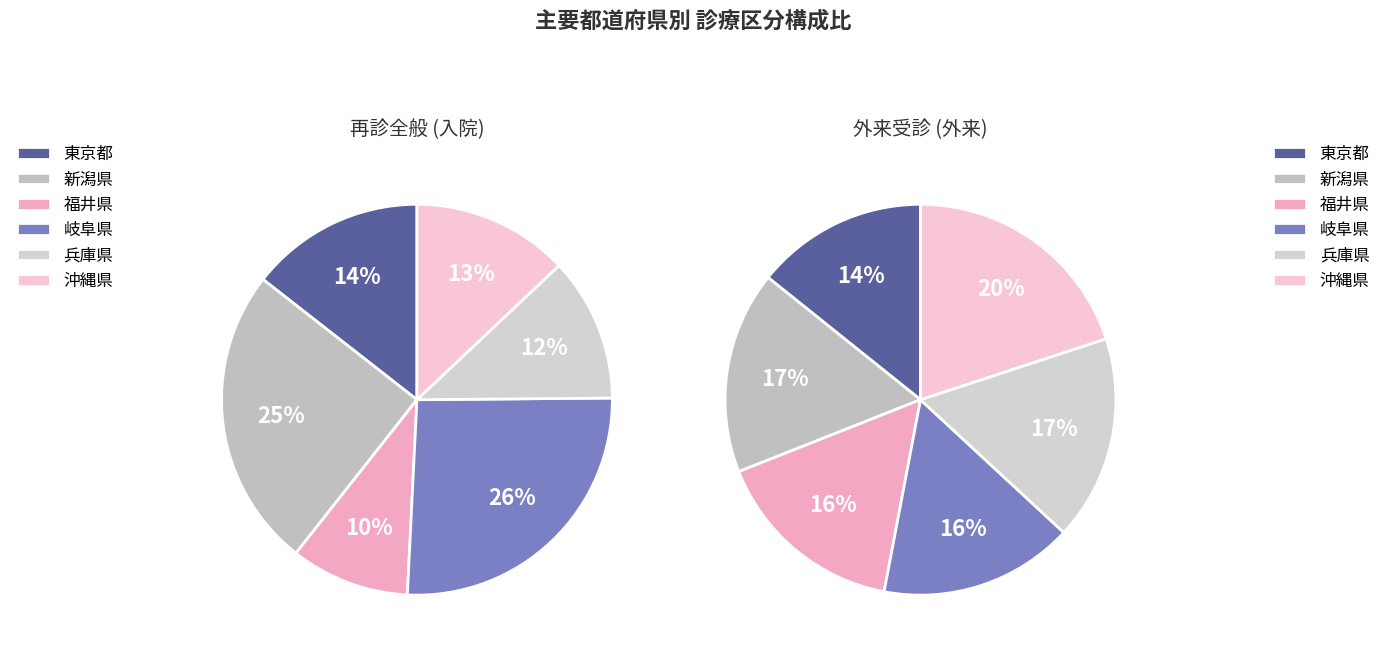

Is 岐阜県 the majority of the pie?

No